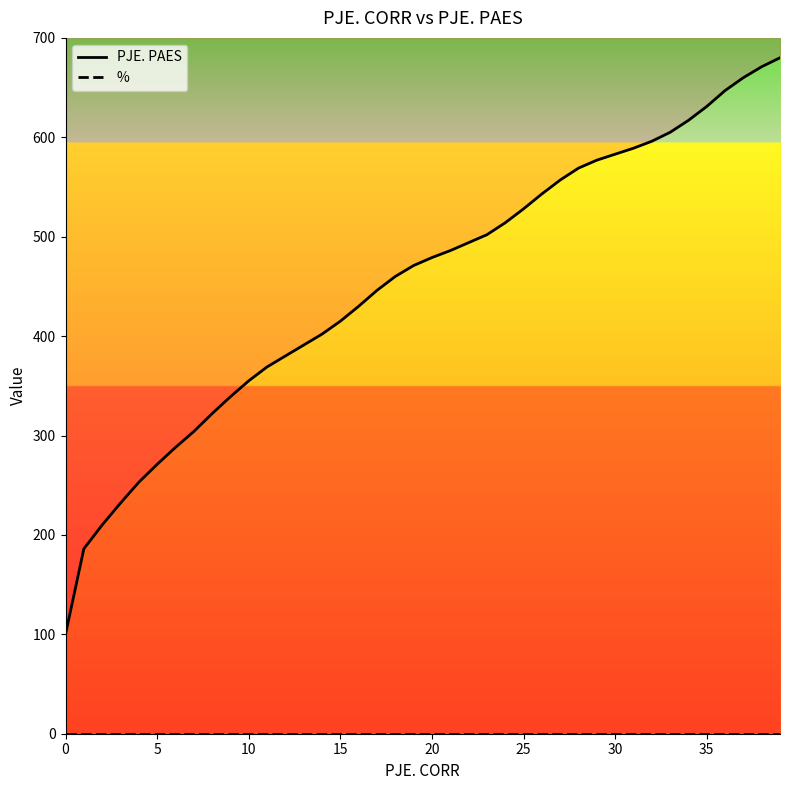

How many values in the PJE. PAES series are below 479?

20